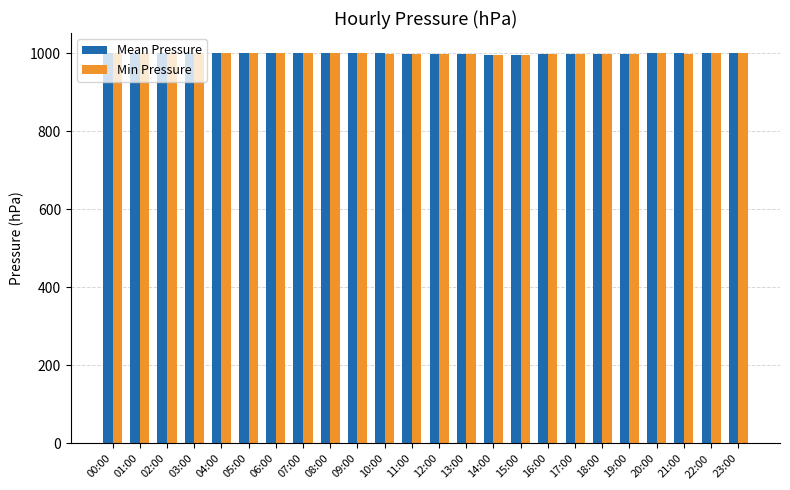

How many data points in Min Pressure are less than 1000?

11